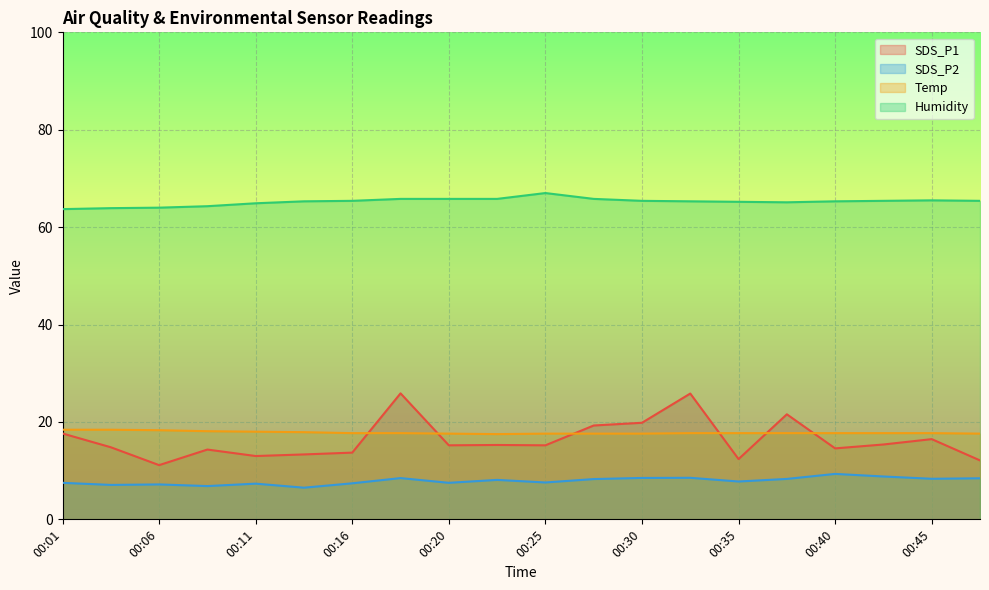

What is the sum of the Humidity values at 00:42 and 00:40?

130.7